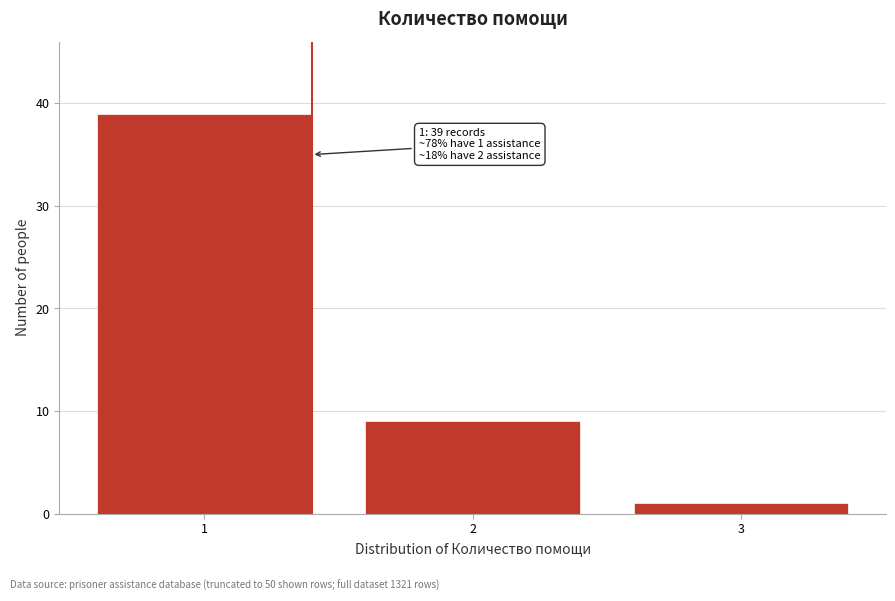

Reading left to right, transcribe all the data shown in this chart.

1=39	2=9	3=1